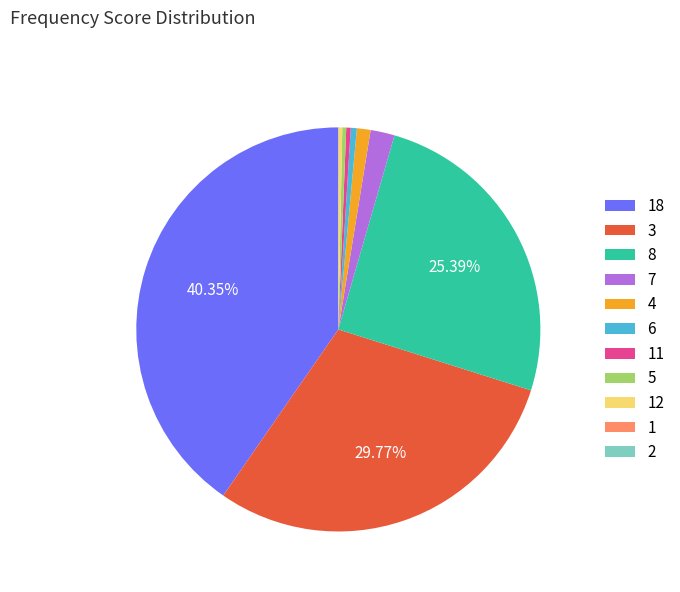

Between 6 and 4, which is larger?

4